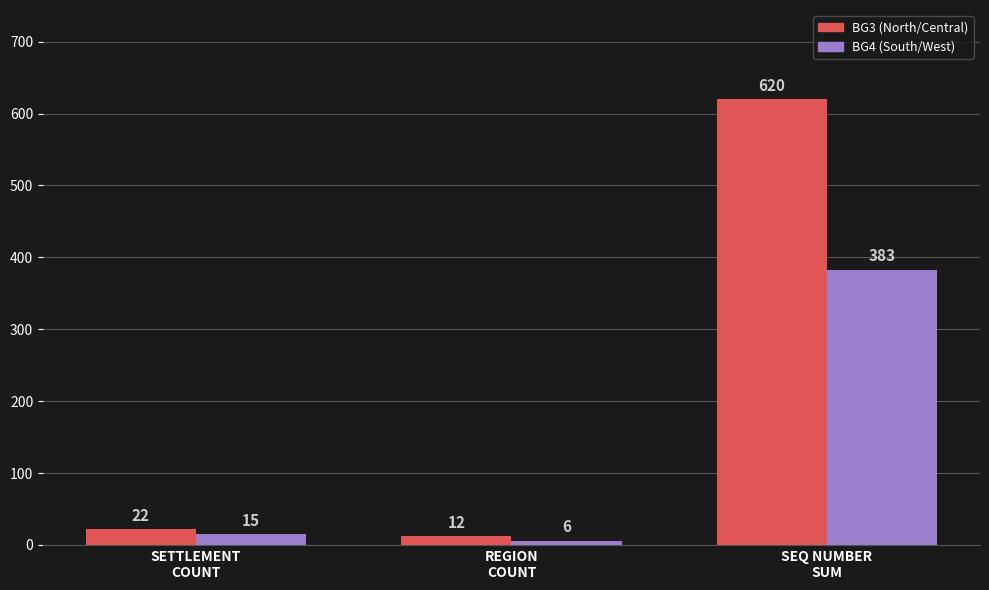

How many data points does each series have?

3